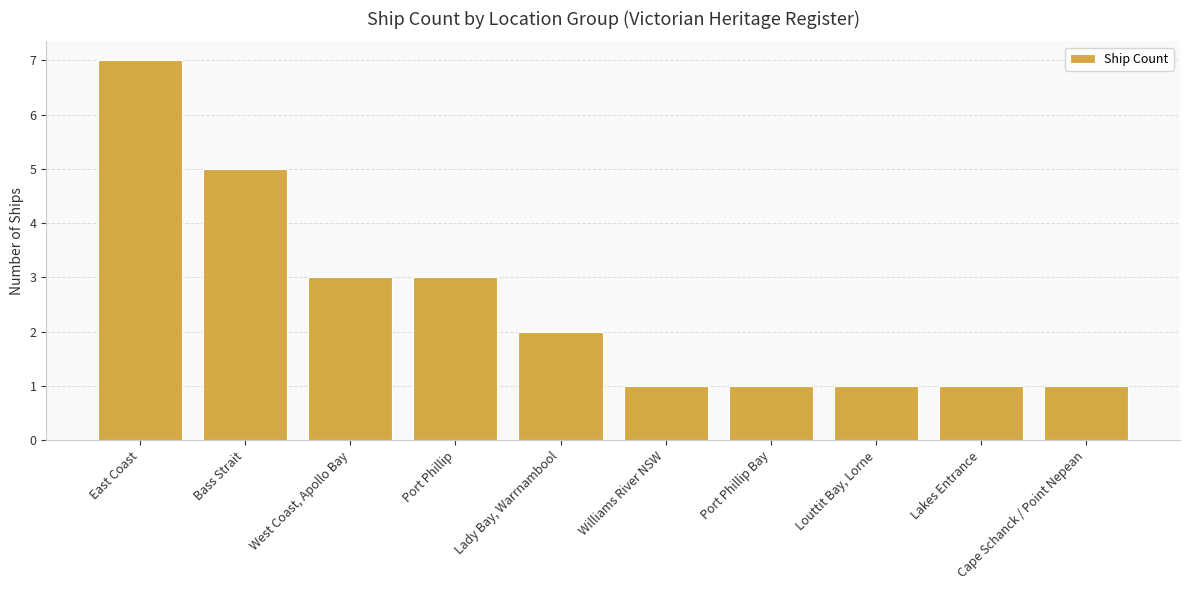

The chart shows a value of 3 at Port Phillip. True or false?

True